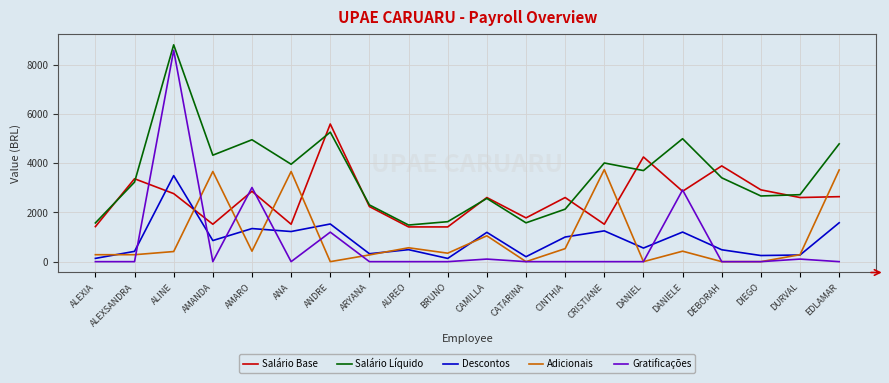

After their last crossing, which series has the higher values: Adicionais or Descontos?

Adicionais